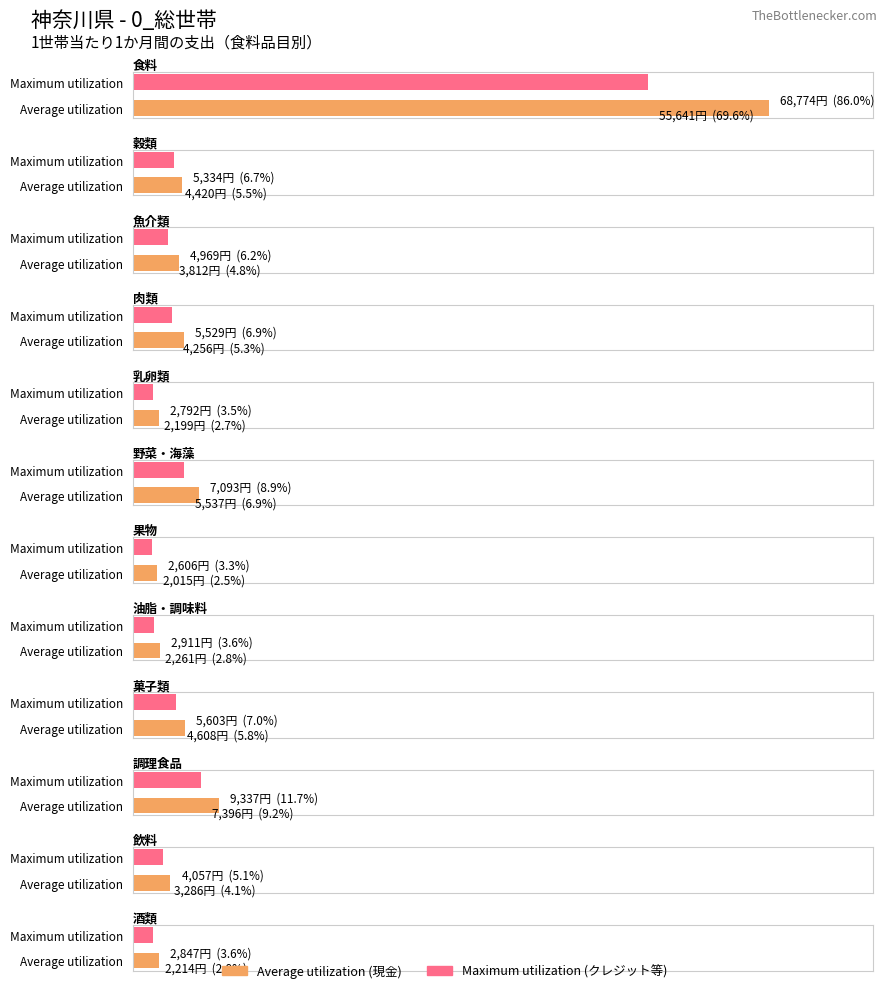

Rank the series by their maximum value, from lowest to highest.

Maximum utilization, Average utilization